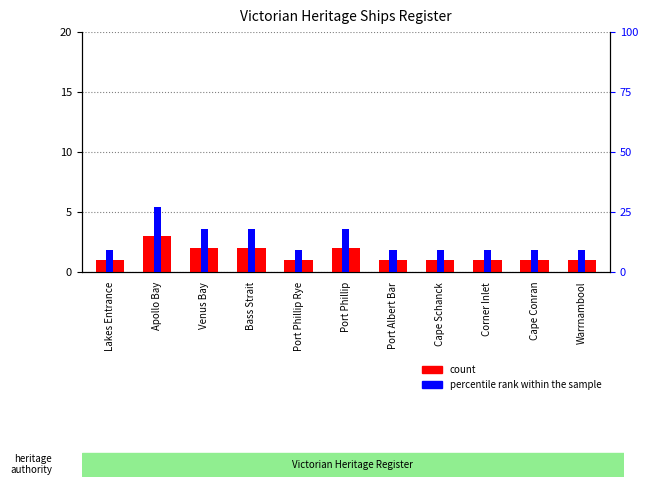

What position from the left is Port Phillip Rye?

5